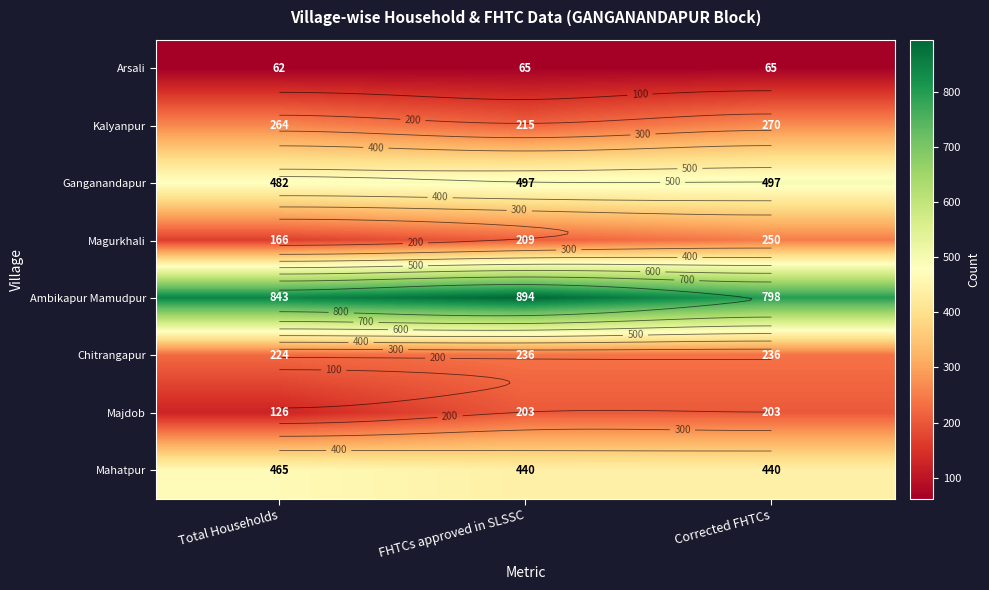

What is the average value of the Majdob series?

177